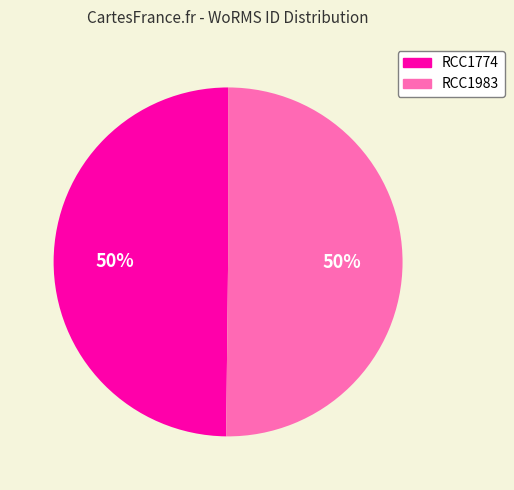

Count the number of slices in the pie.

2